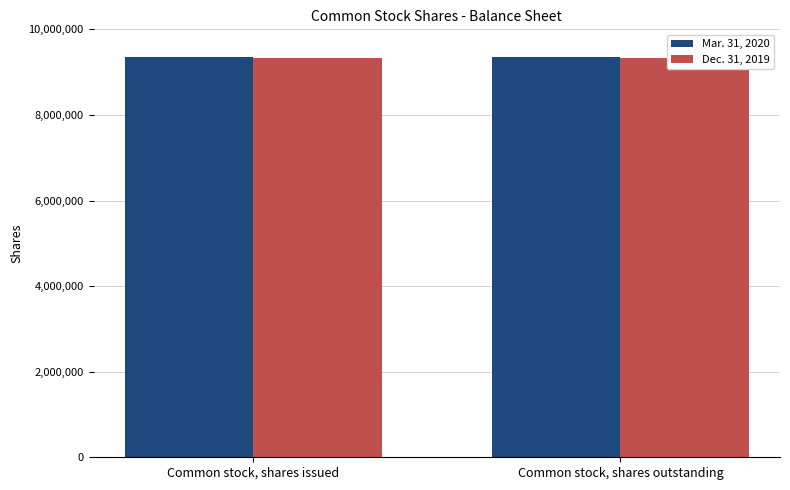

Between Common stock, shares outstanding and Common stock, shares issued, which is larger?

Common stock, shares outstanding